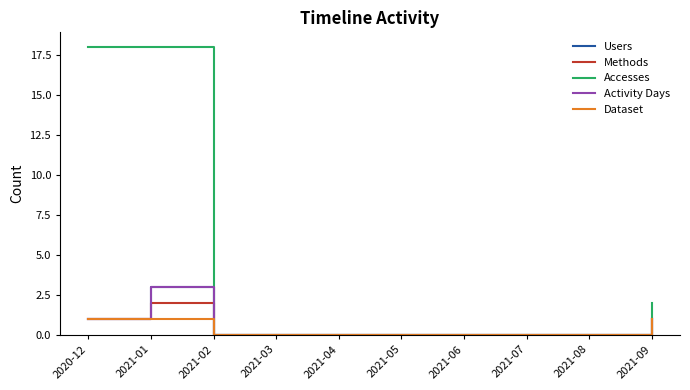

Reading left to right, transcribe all the data shown in this chart.

Users: 1	3	0	0	0	0	0	0	0	1
Methods: 1	2	0	0	0	0	0	0	0	1
Accesses: 18	18	0	0	0	0	0	0	0	2
Activity Days: 1	3	0	0	0	0	0	0	0	1
Dataset: 1	1	0	0	0	0	0	0	0	1